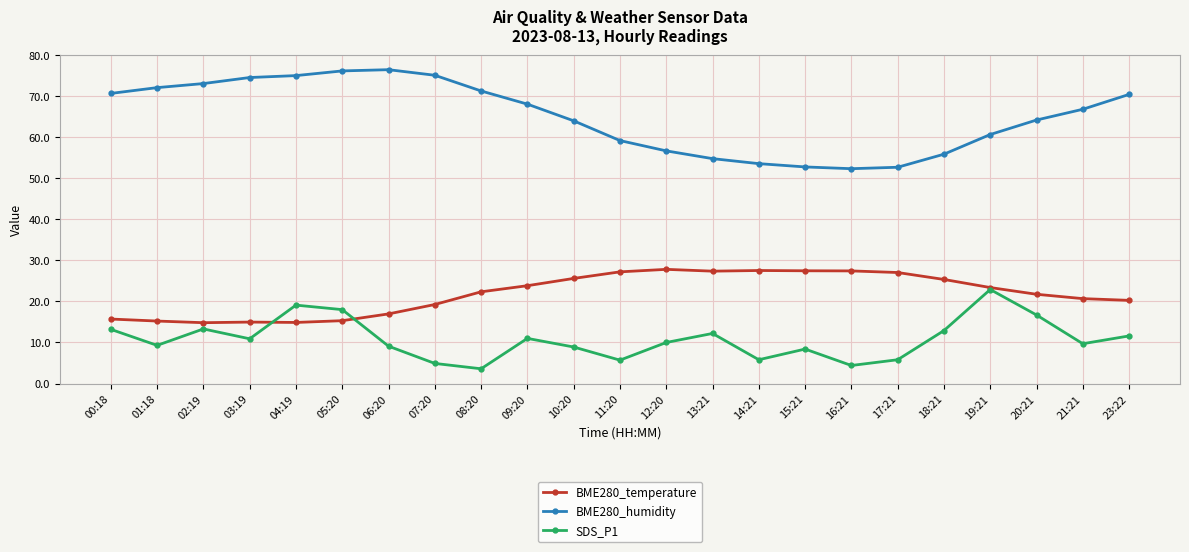

Which series has the widest spread of values?

BME280_humidity